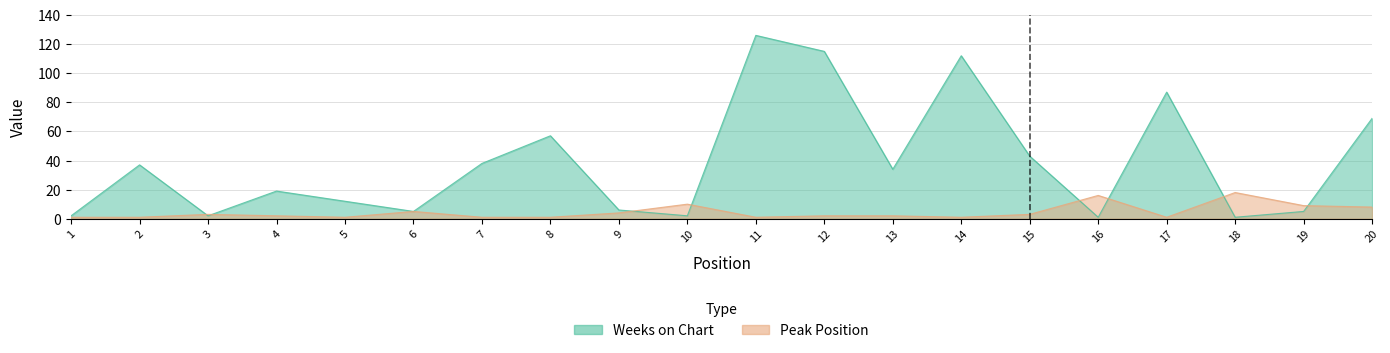

Reading left to right, what are all the values shown in this chart?

Weeks on Chart: 2	37	2	19	12	5	38	57	6	2	126	115	34	112	43	1	87	1	5	69
Peak Position: 1	1	3	2	1	5	1	1	4	10	1	2	2	1	3	16	1	18	9	8